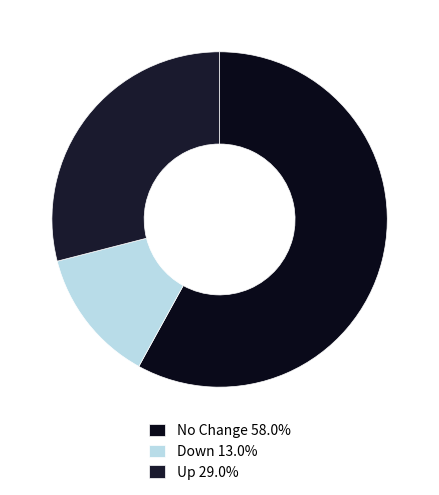

How many slices are in this pie chart?

3